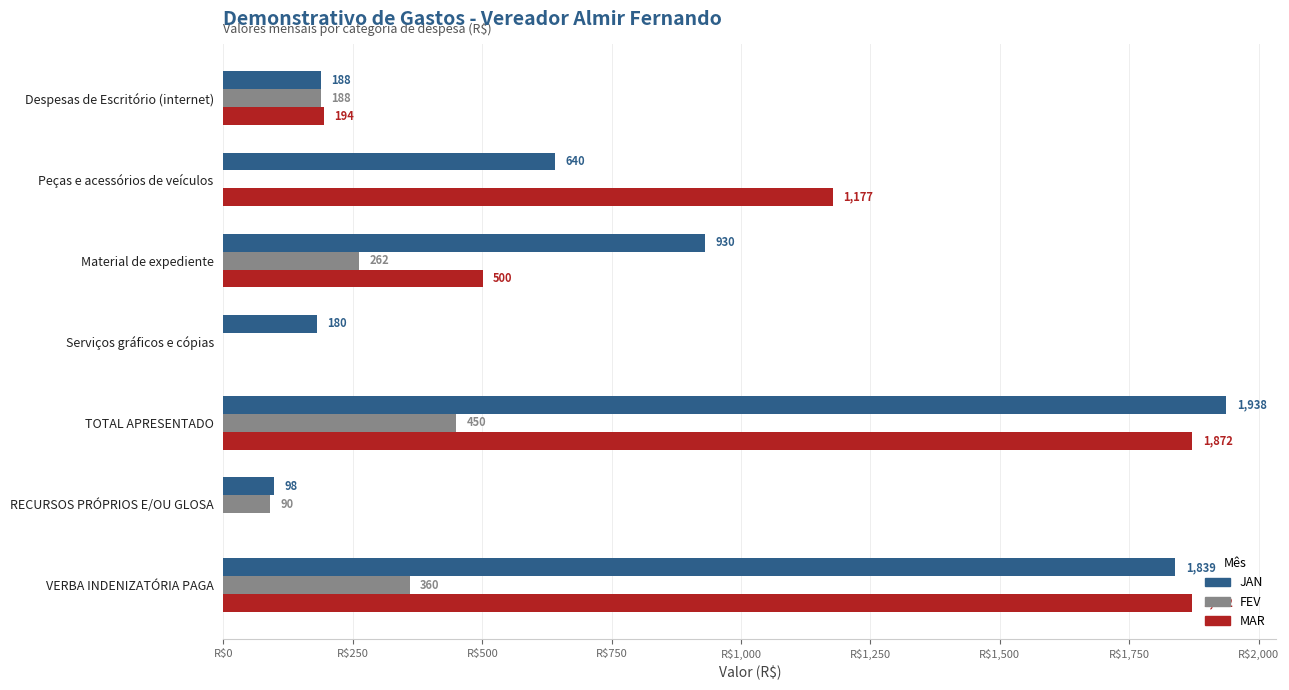

At which category is the sum across all series the highest?

TOTAL APRESENTADO